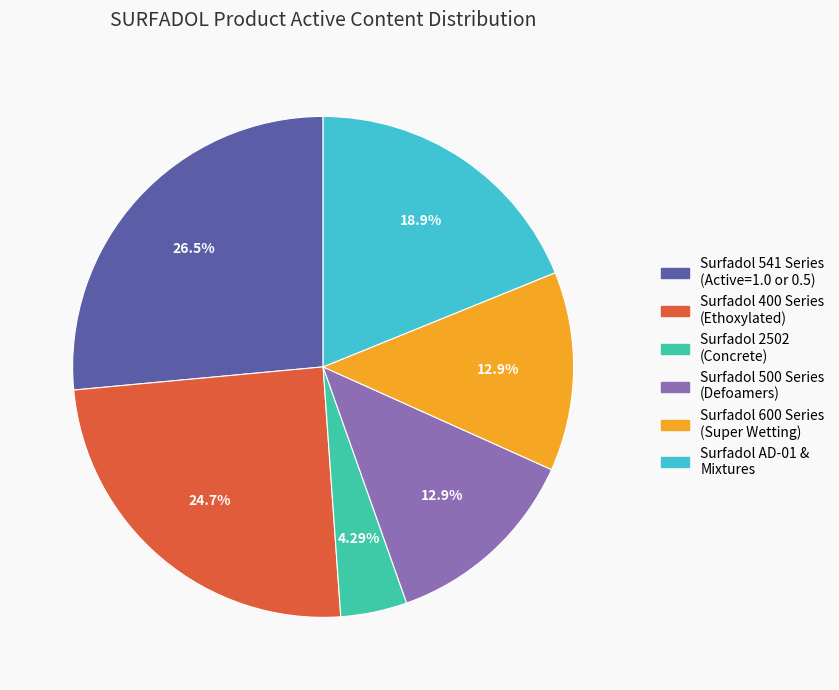

Is there any slice that represents more than half of the pie?

No